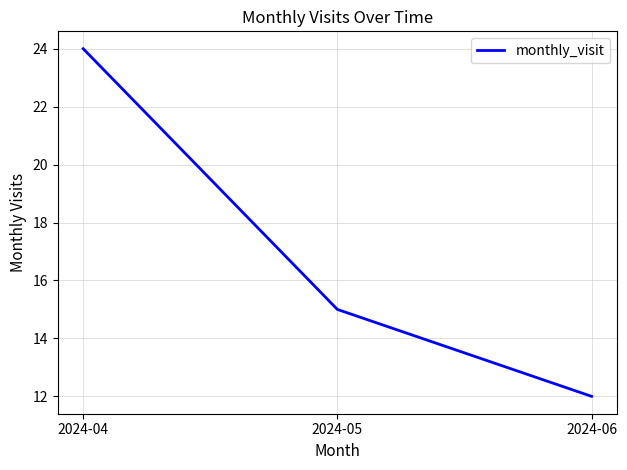

List the labels in order of value, largest first.

2024-04, 2024-05, 2024-06